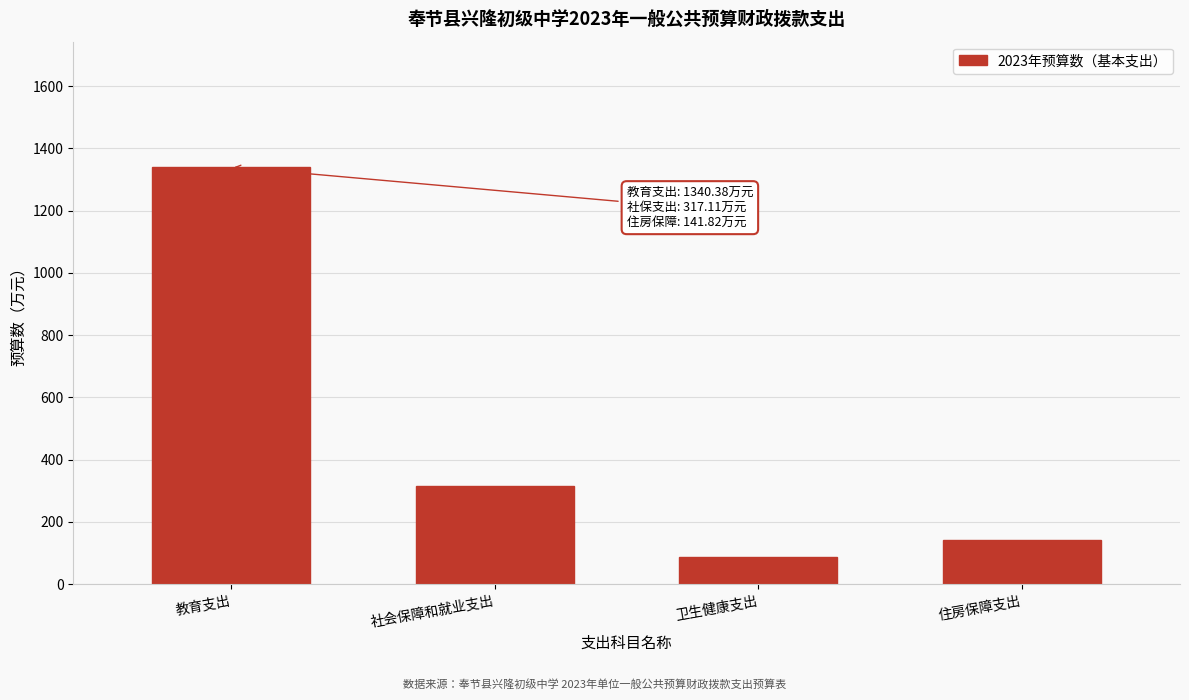

Reading right to left, what are all the values shown in this chart?

141.8	87.4	317.1	1340.4